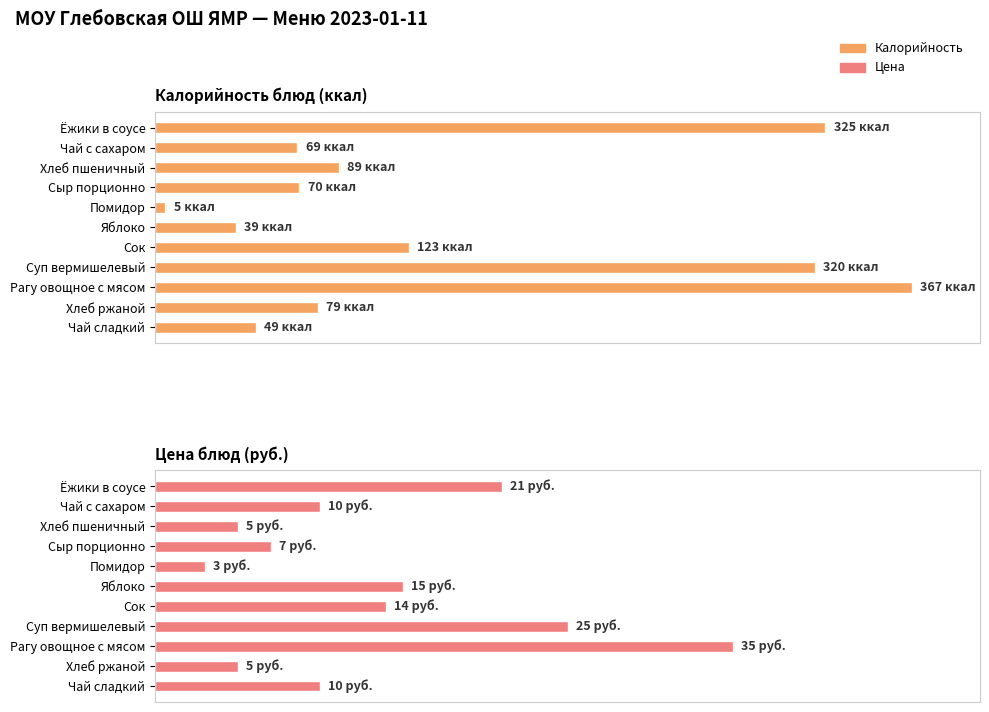

What is the spread (max minus min) of values at Сок?

109